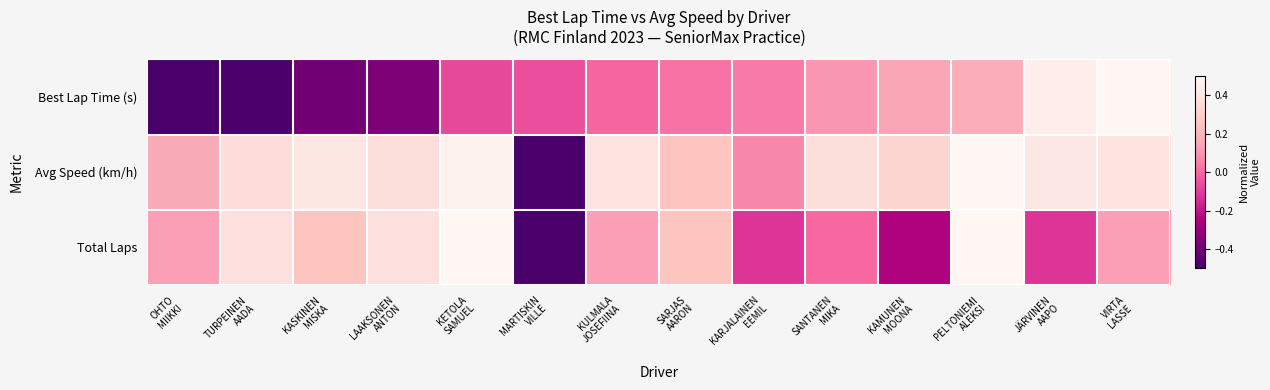

Reading right to left, what are all the values shown in this chart?

Best Lap Time (s): VIRTA
LASSE=0.5	JÄRVINEN
AAPO=0.4	PELTONIEMI
ALEKSI=0.2	KAMUNEN
MOONA=0.2	SANTANEN
MIKA=0.1	KARJALAINEN
EEMIL=0.0	SARJAS
AARON=0.0	KULMALA
JOSEFIINA=-0.0	MARTISKIN
VILLE=-0.1	KETOLA
SAMUEL=-0.1	LAAKSONEN
ANTON=-0.4	KASKINEN
MISKA=-0.4	TURPEINEN
AADA=-0.5	OHTO
MIIKKI=-0.5
Avg Speed (km/h): VIRTA
LASSE=0.4	JÄRVINEN
AAPO=0.4	PELTONIEMI
ALEKSI=0.5	KAMUNEN
MOONA=0.3	SANTANEN
MIKA=0.4	KARJALAINEN
EEMIL=0.1	SARJAS
AARON=0.3	KULMALA
JOSEFIINA=0.4	MARTISKIN
VILLE=-0.5	KETOLA
SAMUEL=0.5	LAAKSONEN
ANTON=0.4	KASKINEN
MISKA=0.4	TURPEINEN
AADA=0.4	OHTO
MIIKKI=0.2
Total Laps: VIRTA
LASSE=0.1	JÄRVINEN
AAPO=-0.1	PELTONIEMI
ALEKSI=0.5	KAMUNEN
MOONA=-0.2	SANTANEN
MIKA=0.0	KARJALAINEN
EEMIL=-0.1	SARJAS
AARON=0.2	KULMALA
JOSEFIINA=0.1	MARTISKIN
VILLE=-0.5	KETOLA
SAMUEL=0.5	LAAKSONEN
ANTON=0.4	KASKINEN
MISKA=0.2	TURPEINEN
AADA=0.4	OHTO
MIIKKI=0.1